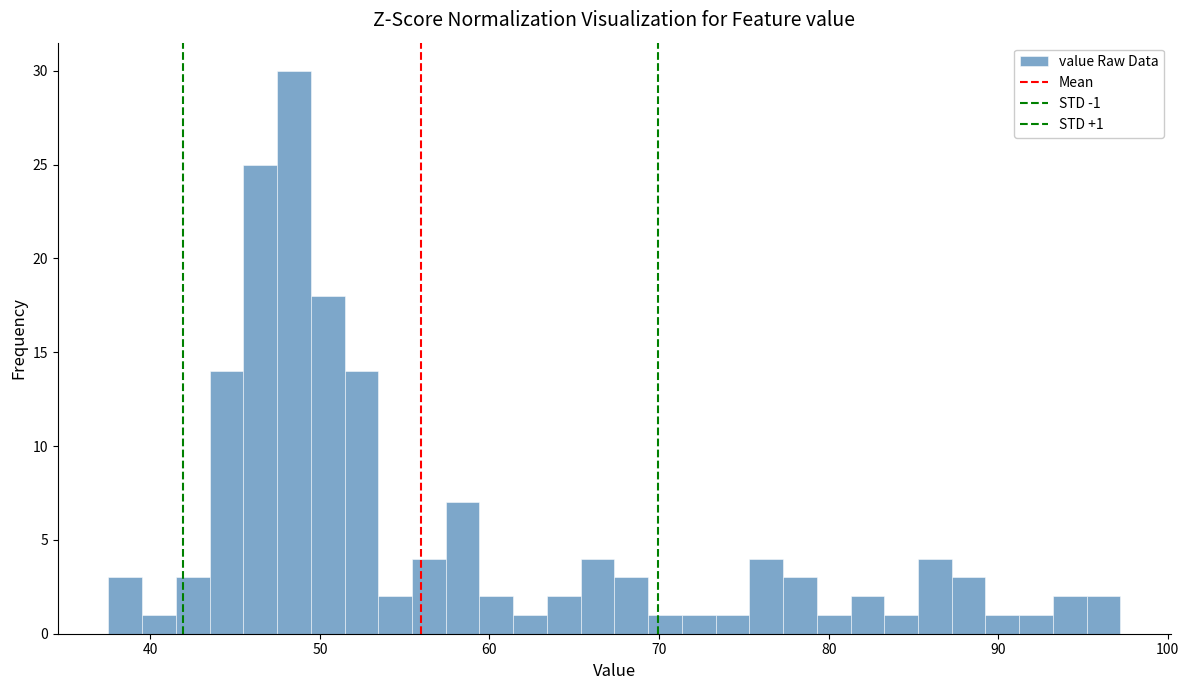

Around what value on the x-axis is the tallest bar? Give the approximate position of its centre, as read against the axis.

48